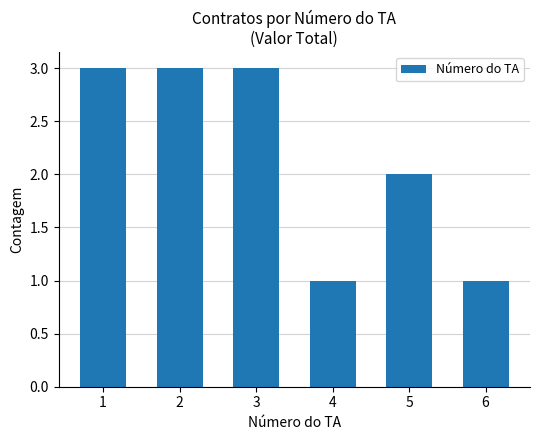

What is the maximum value shown in the chart?

3